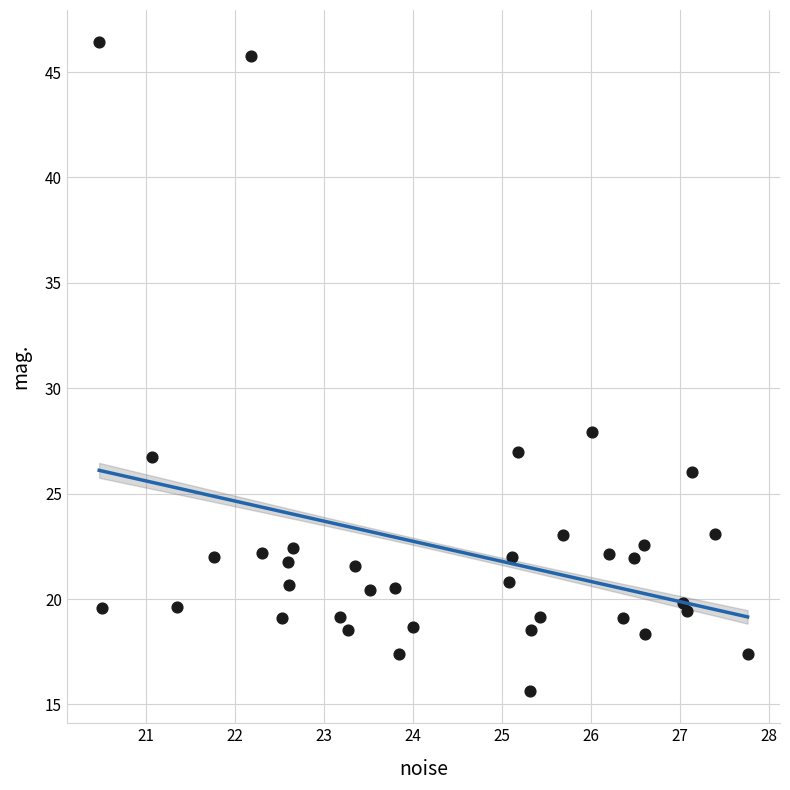

What Y value in the scatter plot is closest to 31?

27.9